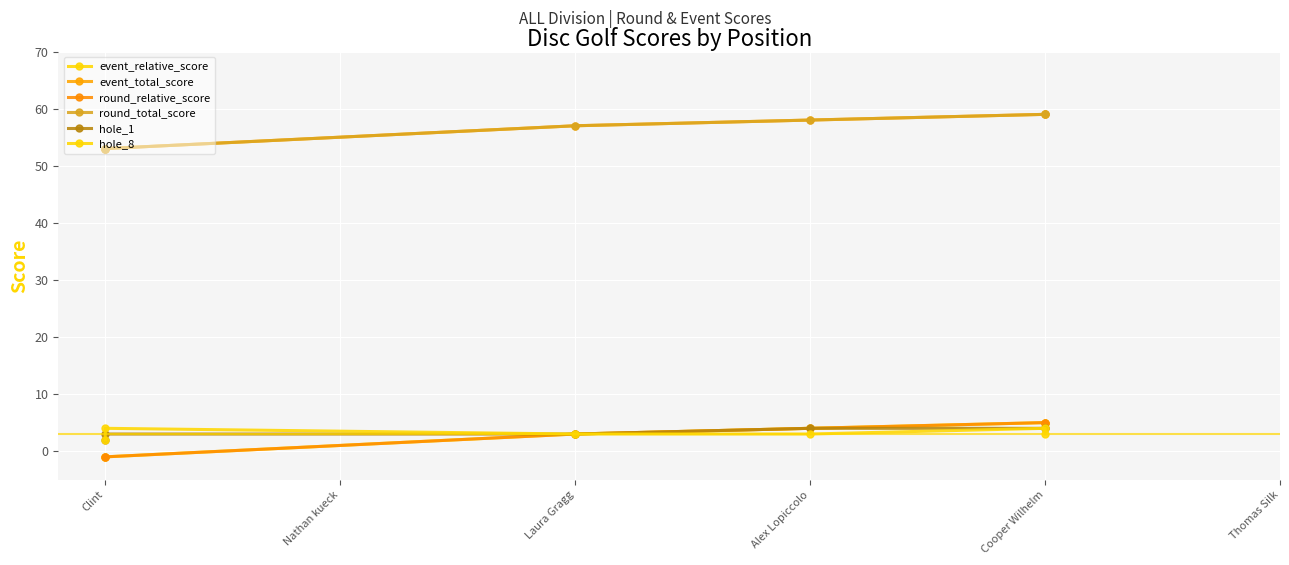

Which series has the largest total across all categories?

event_total_score